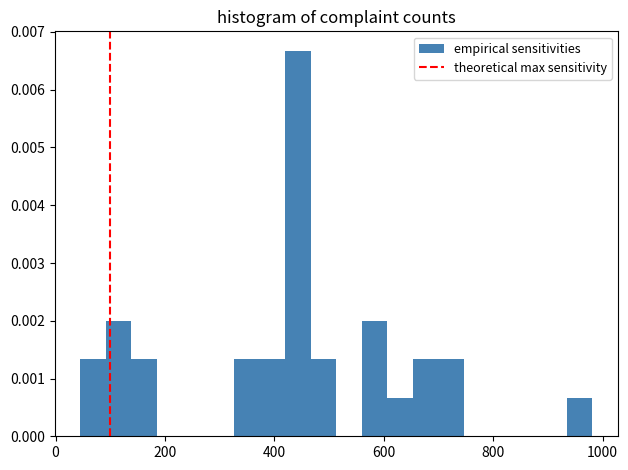

Read against the x-axis, roughly where is the centre of the tallest bar?

440